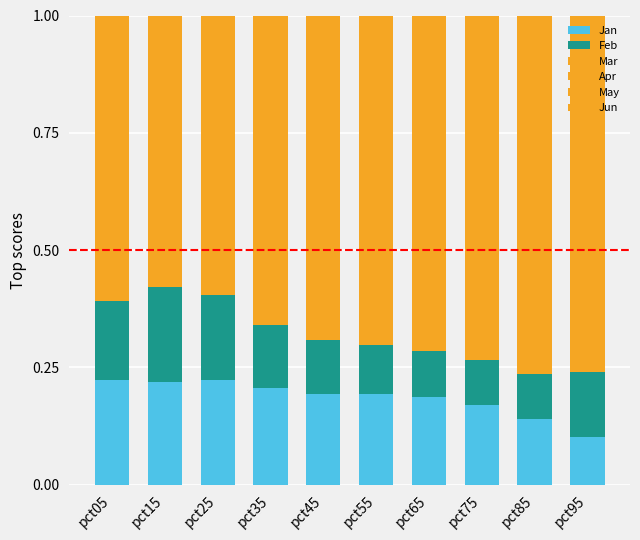

How many bars are there in total?

10